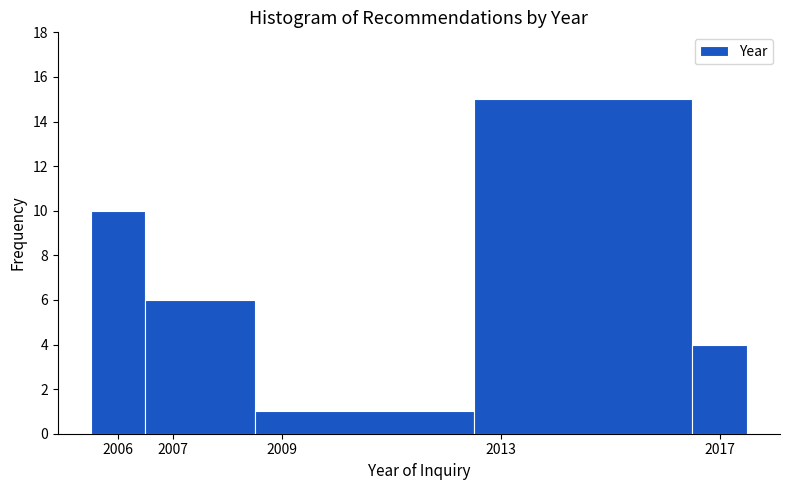

Reading left to right, transcribe this chart: for each bar, give the range it covers on the x-axis and its height. The values are not printed on the chart, so give them approximately, as read against the axis.

2005.5 to 2006.5: 10
2006.5 to 2008.5: 6
2008.5 to 2012.5: 1
2012.5 to 2016.5: 15
2016.5 to 2017.5: 4